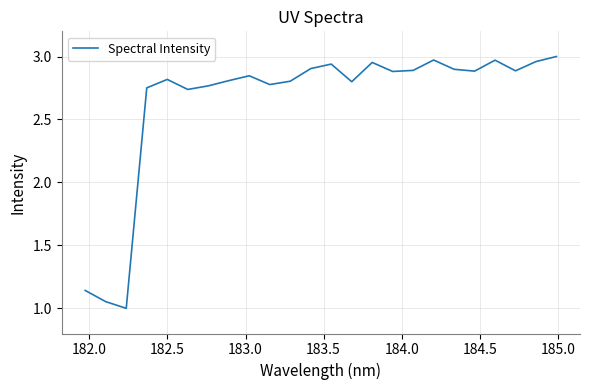

What is the minimum value shown in the chart?

1.0